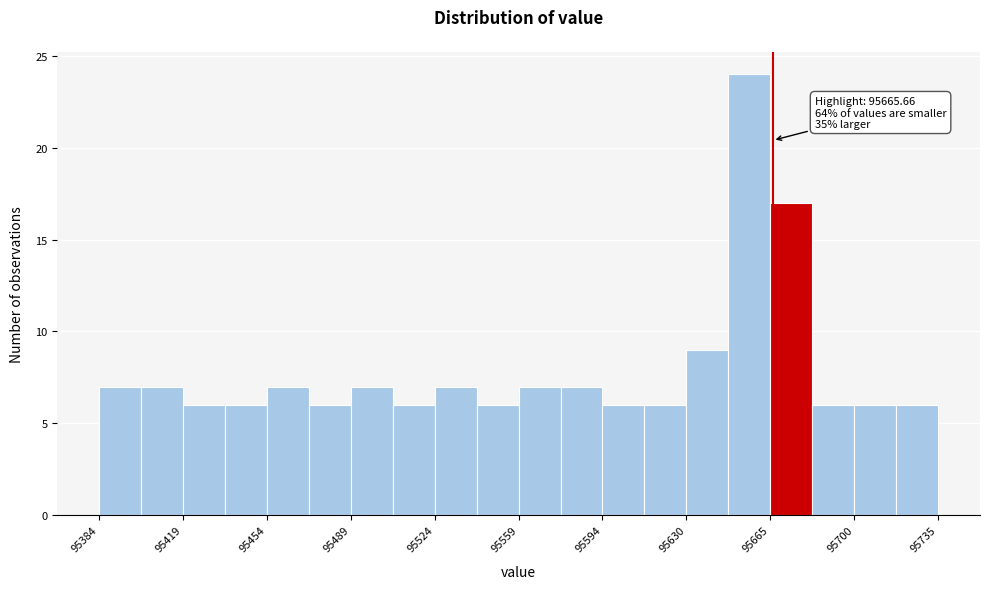

Around what value on the x-axis is the tallest bar? Give the approximate position of its centre, as read against the axis.

95655